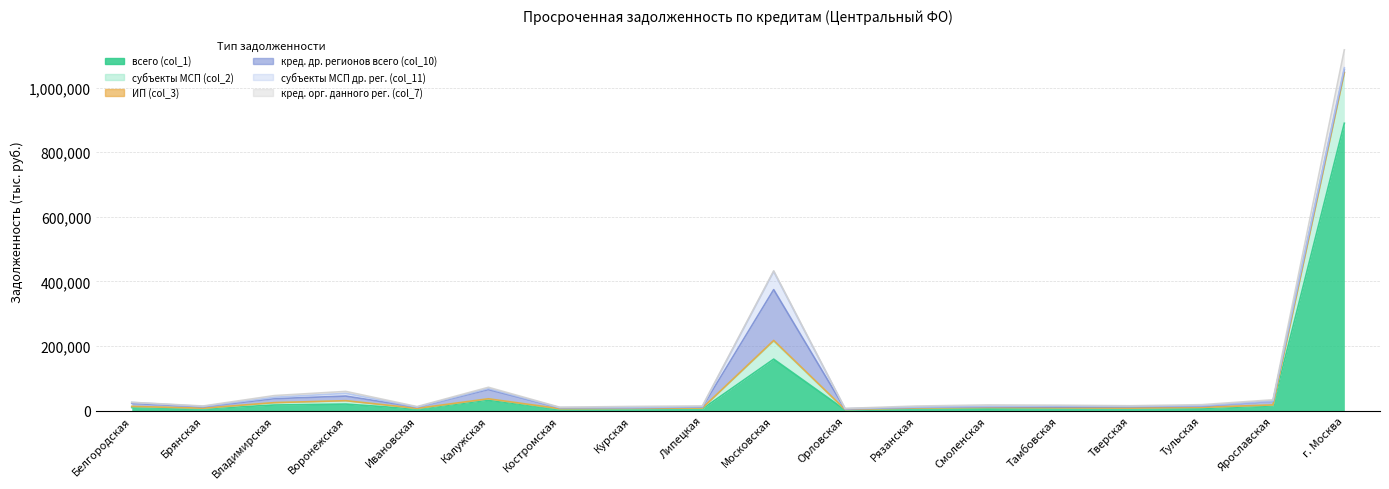

What is the smallest value displayed?

42